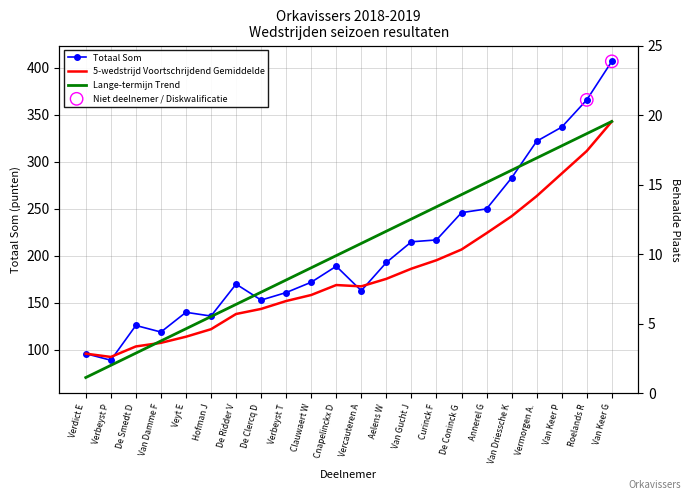

What is the total value across all series at Verbeyst T?

170